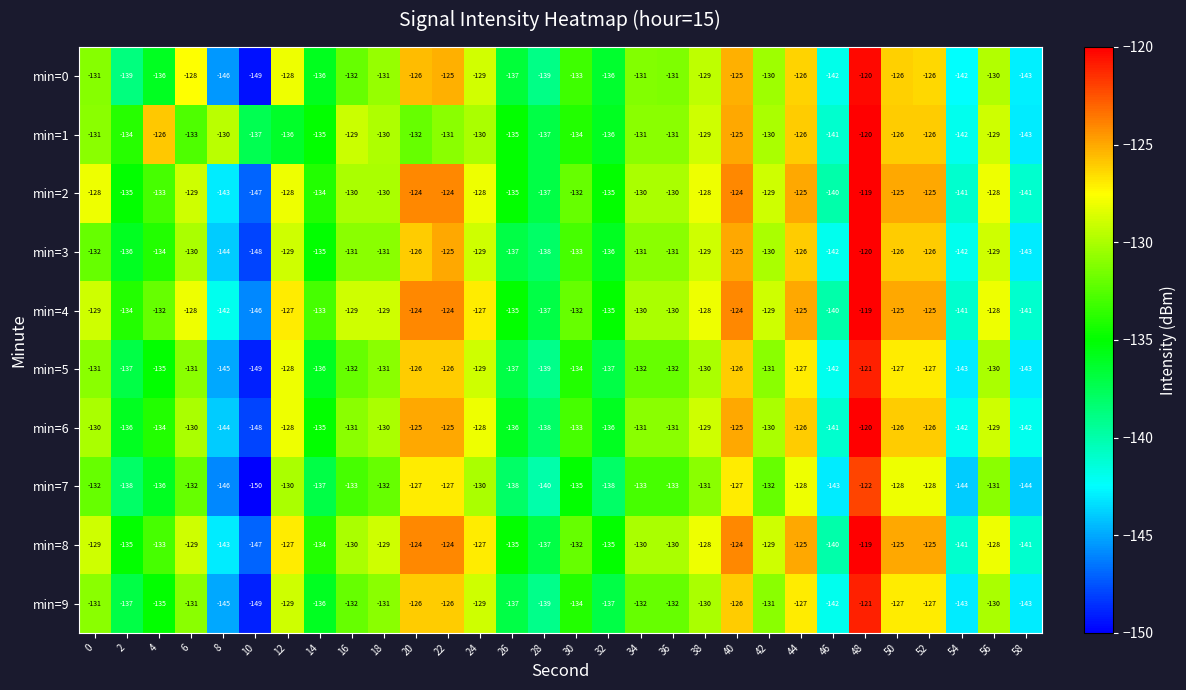

What is the greatest value displayed?

-119